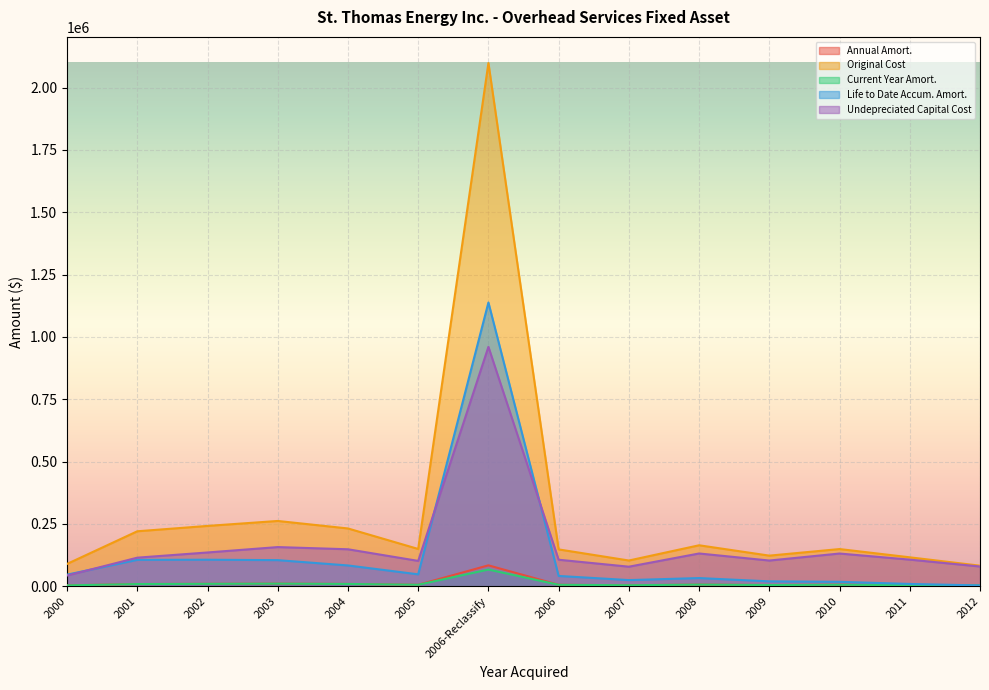

Reading left to right, what are all the values shown in this chart?

Annual Amort.: 2000=3586.5	2001=8821.4	2002=9679.5	2003=10475.8	2004=9272.8	2005=5983.3	2006-Reclassify=83927.5	2006=5912.4	2007=4131.0	2008=6574.7	2009=4913.5	2010=5968.8	2011=4644.0	2012=3301.6
Original Cost: 2000=89663.6	2001=220535.5	2002=241986.4	2003=261893.8	2004=231819.4	2005=149582.0	2006-Reclassify=2098188.1	2006=147810.5	2007=103274.1	2008=164366.7	2009=122837.2	2010=149219.1	2011=116099.9	2012=82538.8
Current Year Amort.: 2000=3586.5	2001=8821.4	2002=9679.5	2003=10475.8	2004=9272.8	2005=5983.3	2006-Reclassify=66946.1	2006=5912.4	2007=4131.0	2008=6574.7	2009=4913.5	2010=5968.8	2011=4644.0	2012=3301.6
Life to Date Accum. Amort.: 2000=46625.1	2001=105857.0	2002=106474.0	2003=104757.5	2004=83455.0	2005=47866.3	2006-Reclassify=1137979.9	2006=41386.9	2007=24785.8	2008=32873.3	2009=19653.9	2010=17906.3	2011=9288.0	2012=3301.6
Undepreciated Capital Cost: 2000=43038.6	2001=114678.4	2002=135512.4	2003=157136.3	2004=148364.4	2005=101715.8	2006-Reclassify=960208.2	2006=106423.5	2007=78488.3	2008=131493.4	2009=103183.2	2010=131312.8	2011=106811.9	2012=79237.3